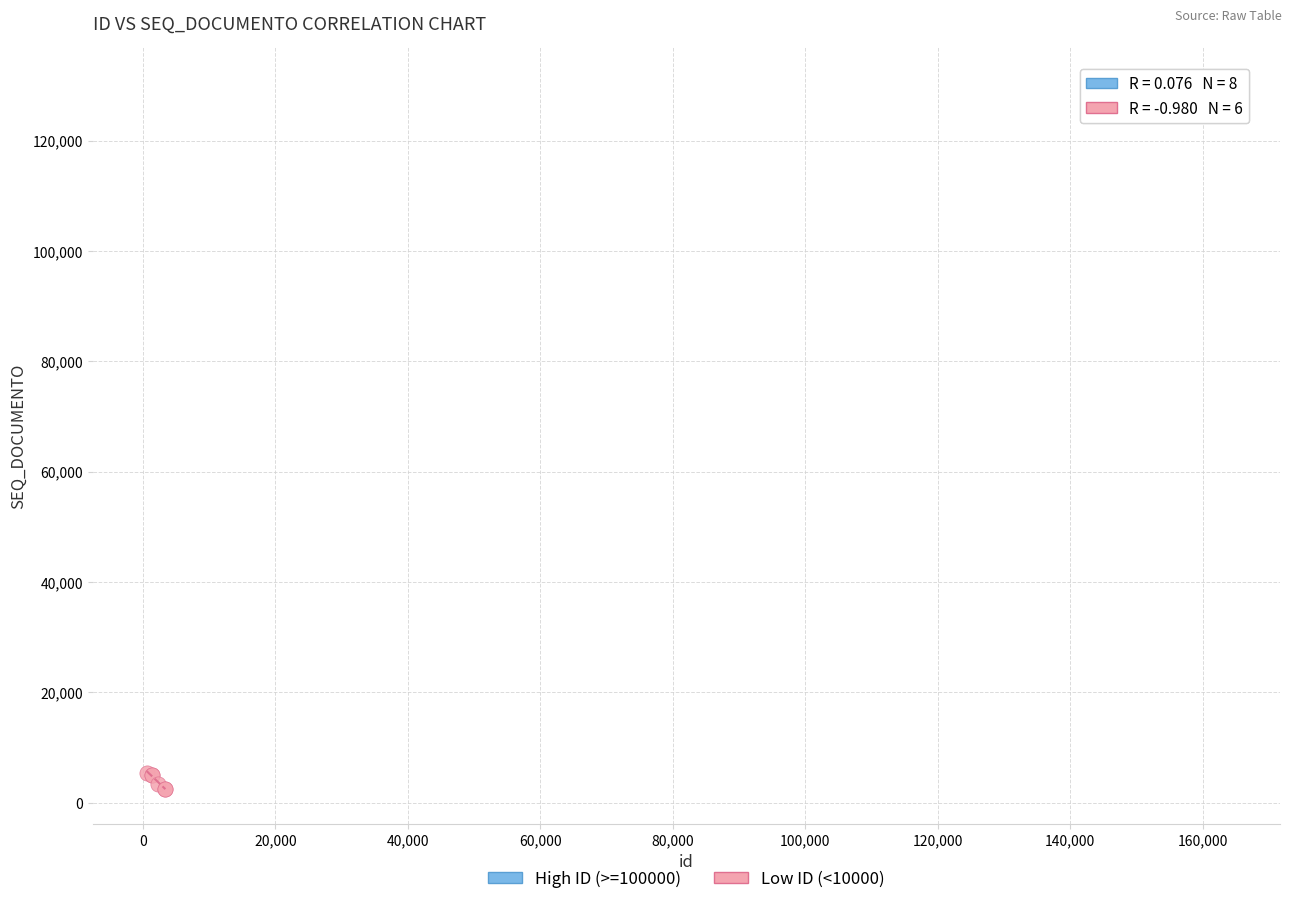

Which series reaches the minimum Y coordinate?

Low ID (<10000)